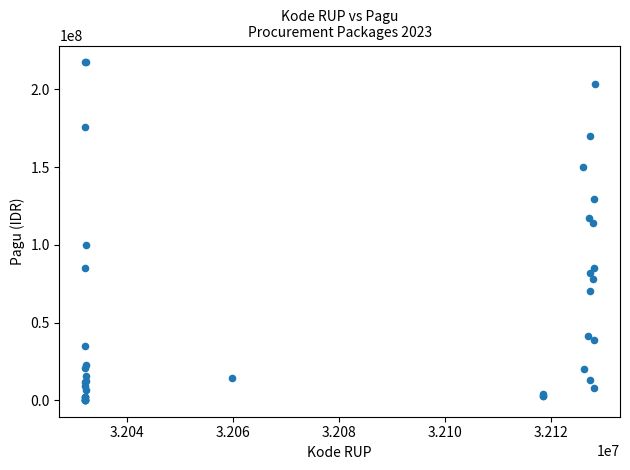

What Y value in the scatter plot is closest to 108830000?

114296000